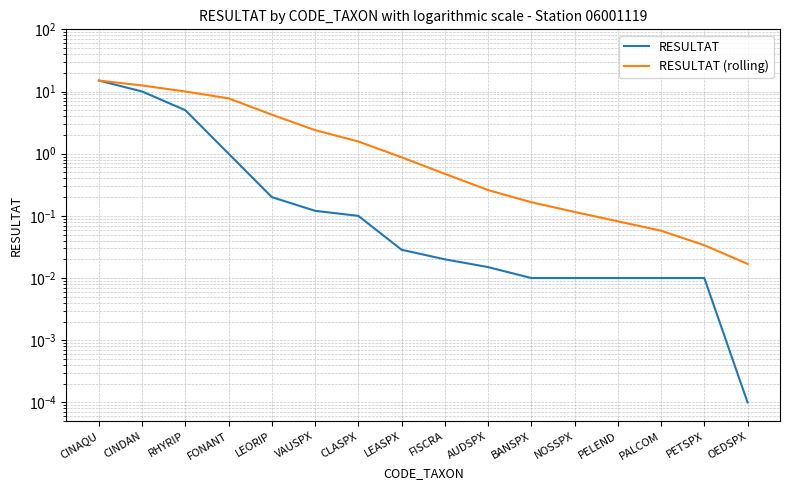

At how many categories does at least one series exceed 3?

5